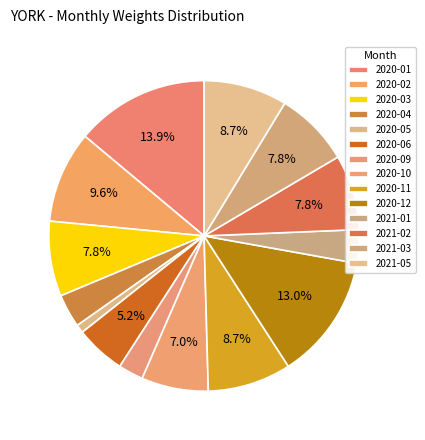

Do 2021-05 and 2021-02 together represent more than half of the pie?

No